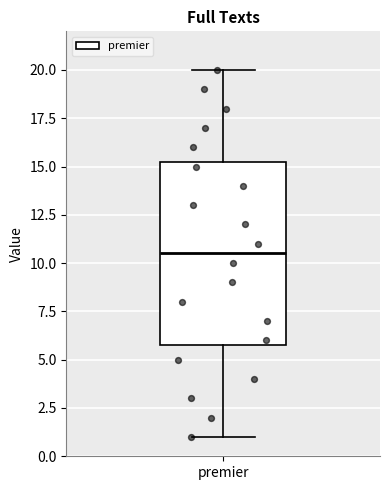

Read this box plot against the y-axis: the position of the median line, the range covered by the box, and the ends of both whiskers. The values are not printed on the chart, so give them approximately, as read against the axis.

median 10.5, box 6.0 to 15.5, whiskers 1.0 to 20.0